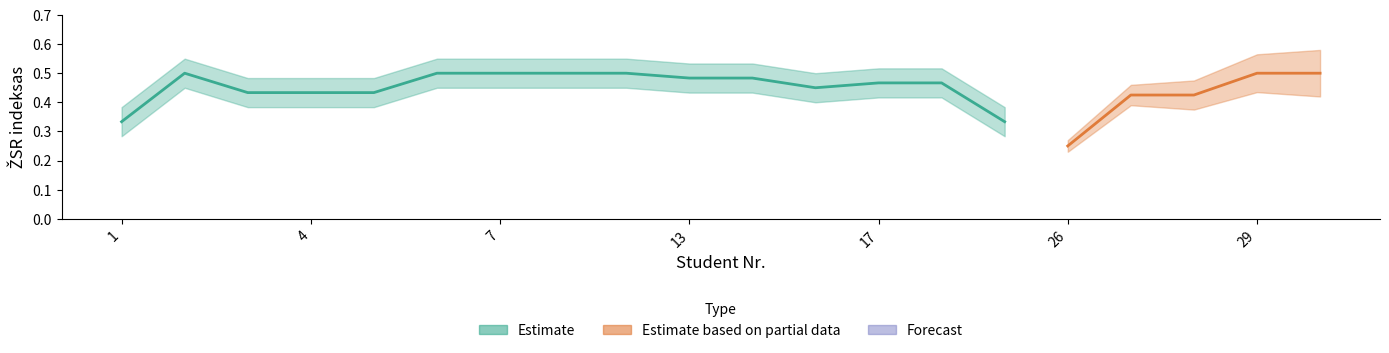

What is the difference between the maximum and minimum values?

0.2